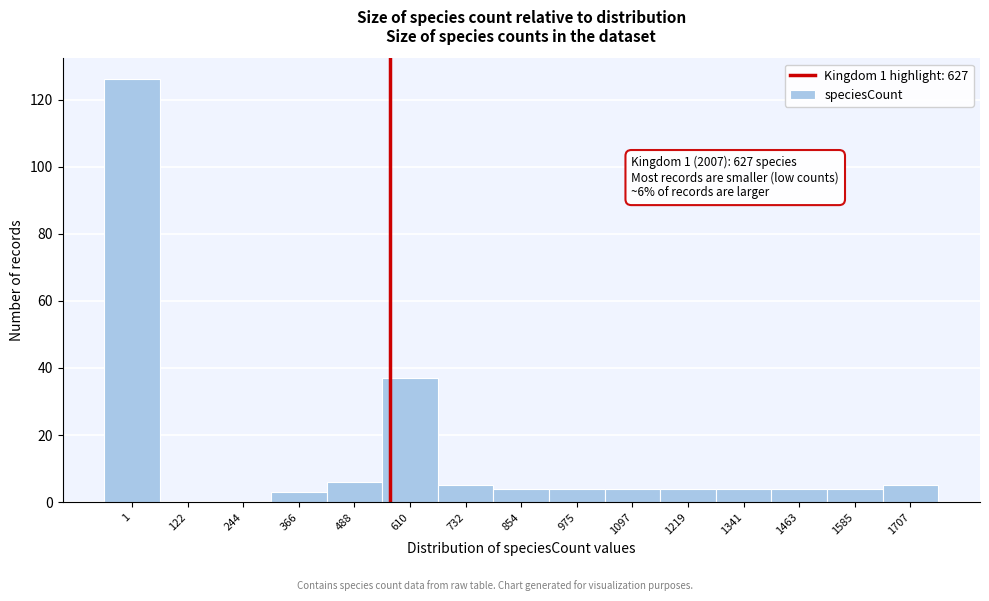

Reading left to right, what are all the values shown in this chart?

1=126	122=0	244=0	366=3	488=6	610=37	732=5	854=4	975=4	1097=4	1219=4	1341=4	1463=4	1585=4	1707=5